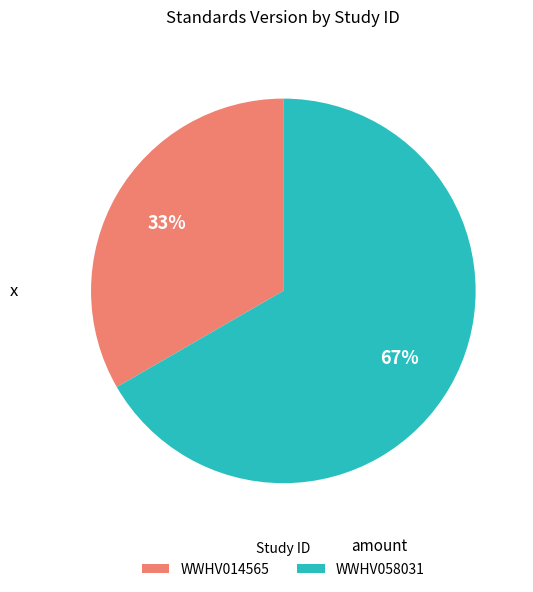

To the nearest percent, what is the average slice percentage?

50%